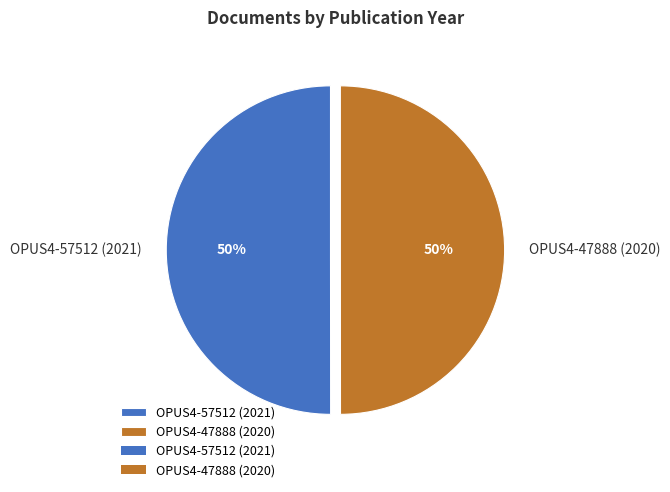

Count the number of slices in the pie.

2